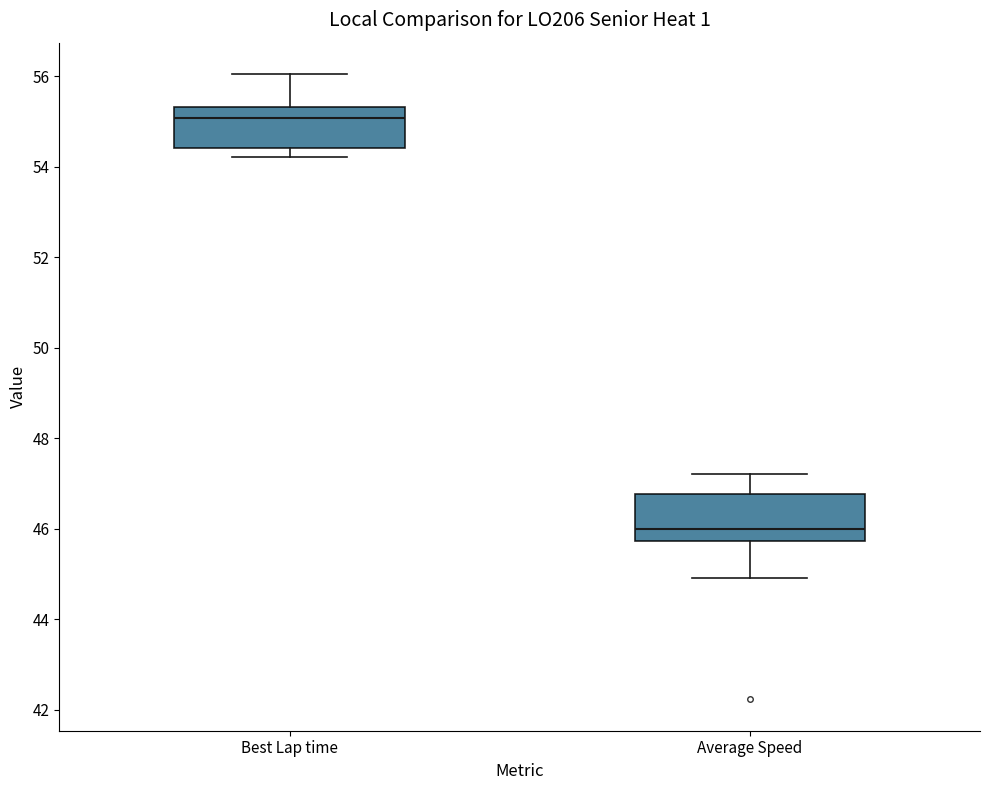

Reading left to right, read every box against the y-axis: the position of its median line, the range the box covers, and the ends of its whiskers. The values are not printed on the chart, so give them approximately, as read against the axis.

Best Lap time: median 55.0, box 54.4 to 55.4, whiskers 54.2 to 56.0
Average Speed: median 46.0, box 45.8 to 46.8, whiskers 45.0 to 47.2